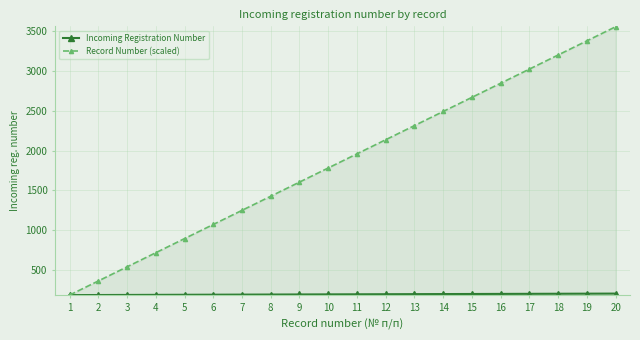

Rank the series by their maximum value, from lowest to highest.

Incoming Registration Number, Record Number (scaled)